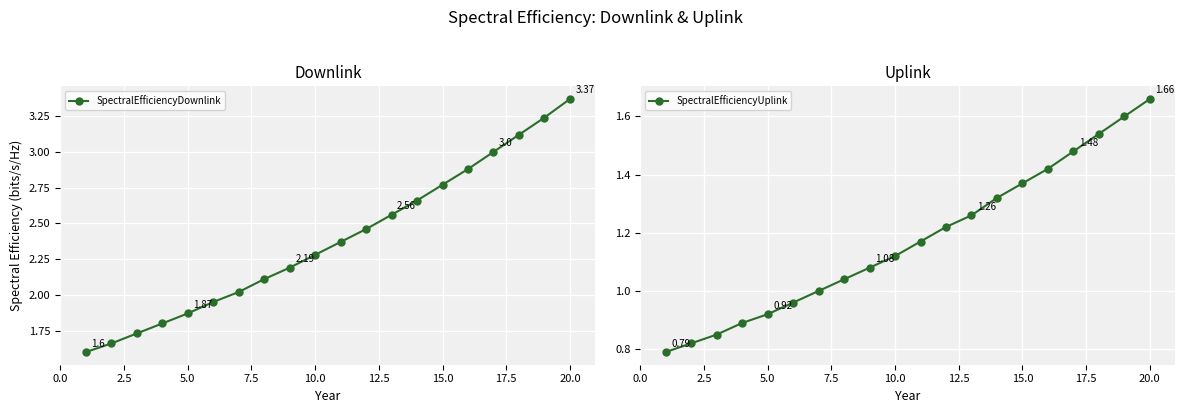

The SpectralEfficiencyDownlink series shows 1.0 at 20.0. True or false?

False